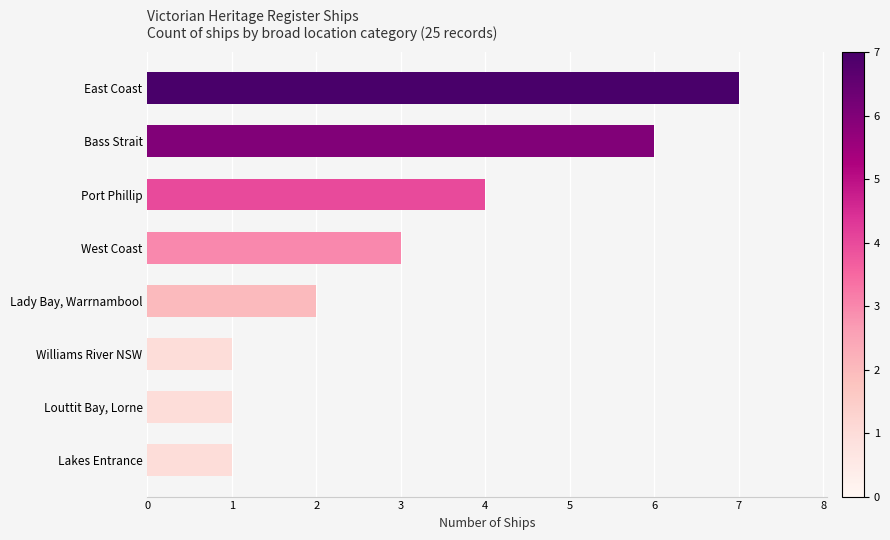

True or false: the data shows 2 at Port Phillip.

False